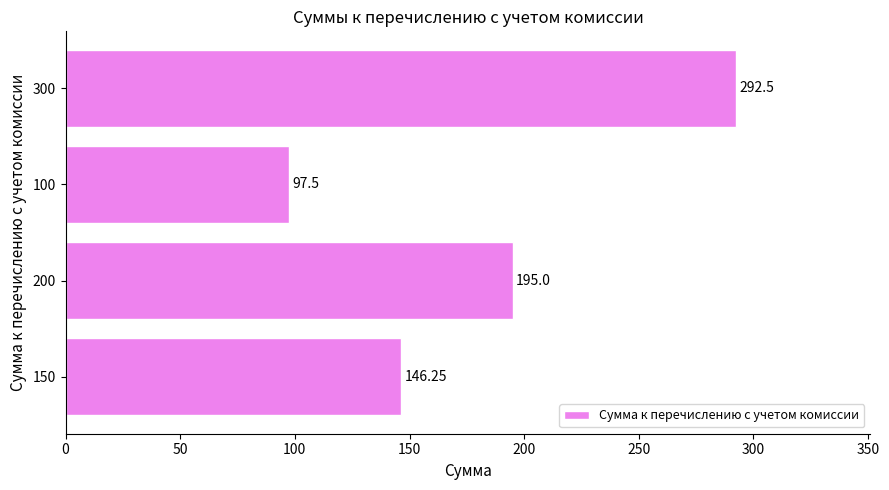

Are the bars horizontal?

Yes